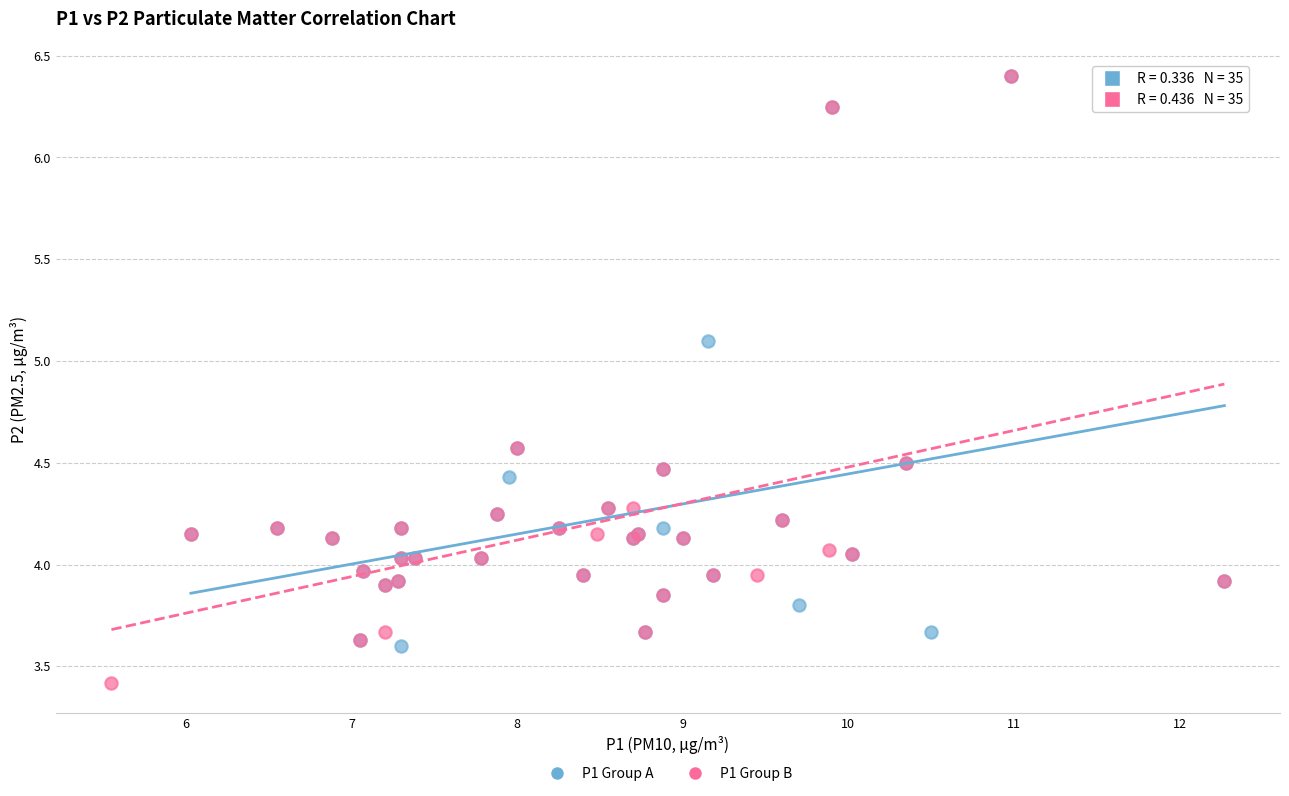

Which series has the widest spread of Y values?

P1 Group B